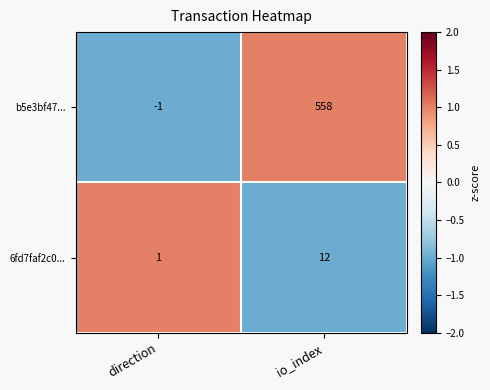

What is the total value across all series at io_index?

570